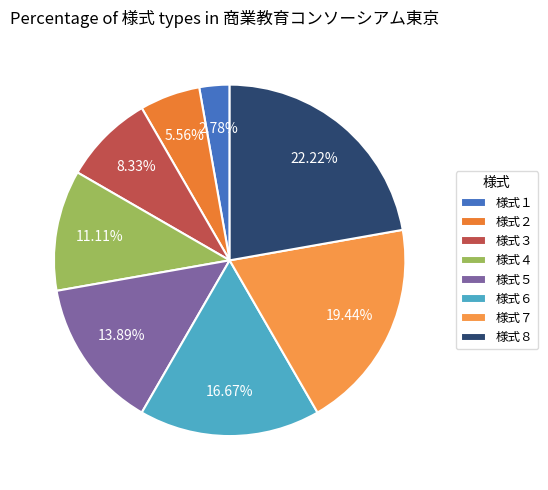

What percentage is the 様式７ slice, to the nearest percent?

19%